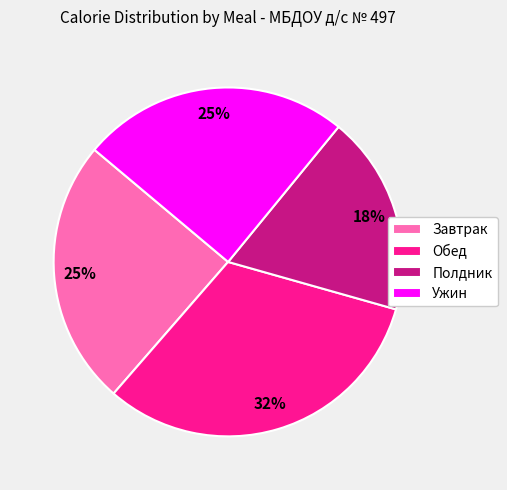

To the nearest percent, what is the difference between the largest and smallest slice percentages?

14%